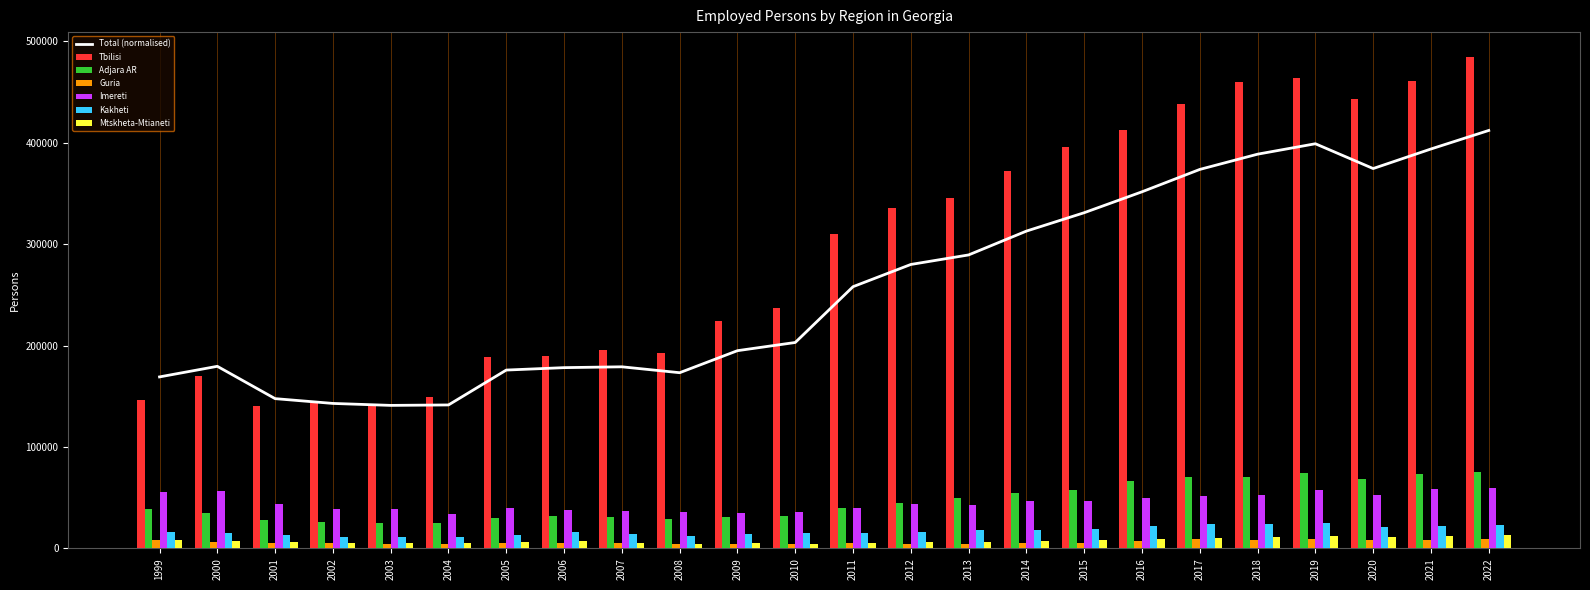

List the labels in order of Imereti value, smallest first.

2004, 2009, 2010, 2008, 2007, 2006, 2002, 2003, 2005, 2011, 2013, 2012, 2001, 2014, 2015, 2016, 2017, 2018, 2020, 1999, 2000, 2019, 2021, 2022